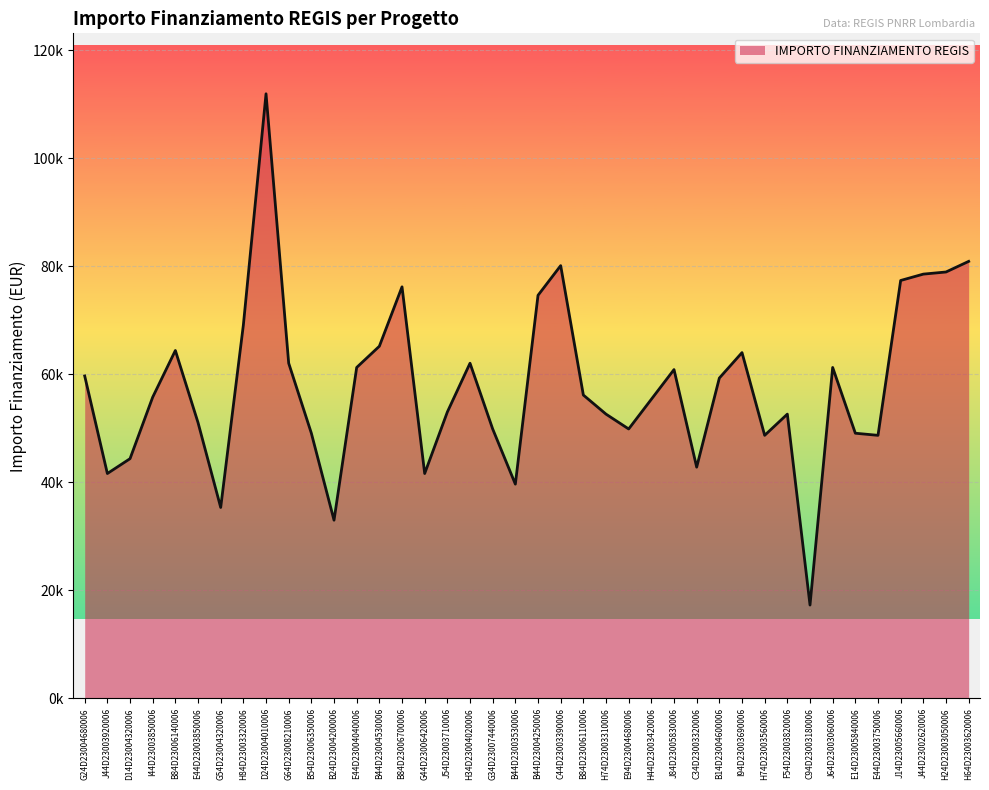

Is this an area chart (filled region under the line)?

Yes